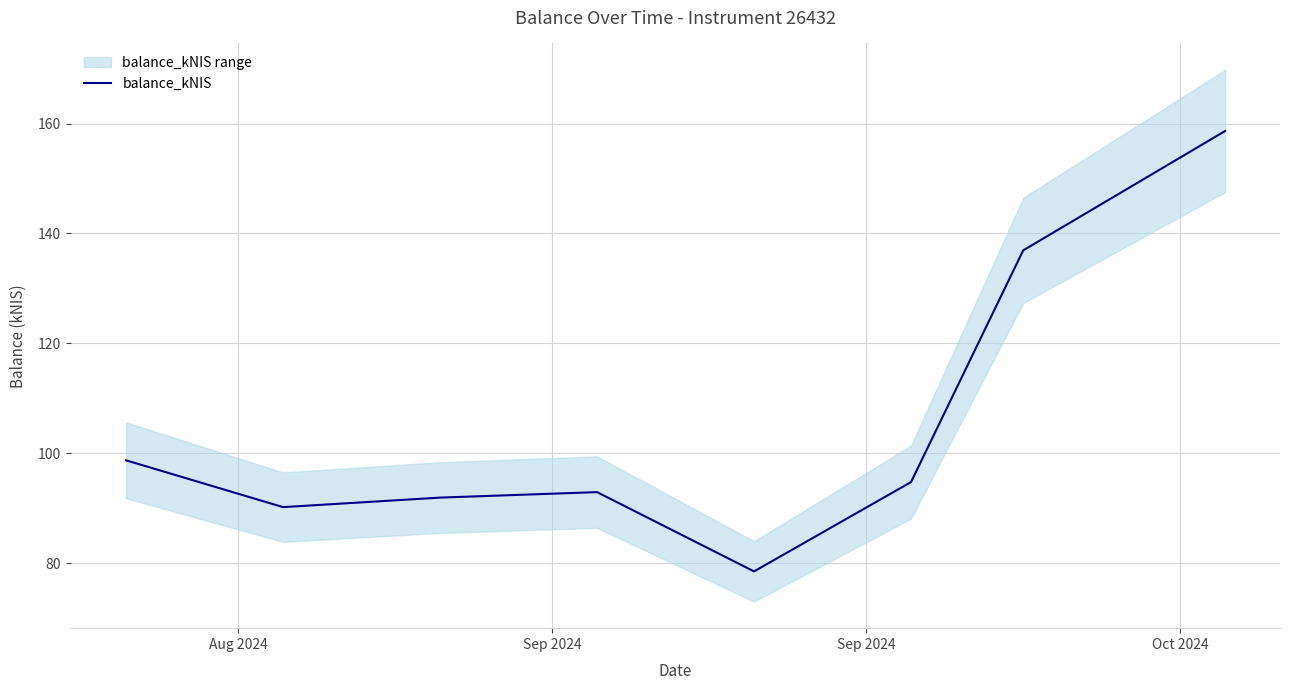

How many values are below 94?

4